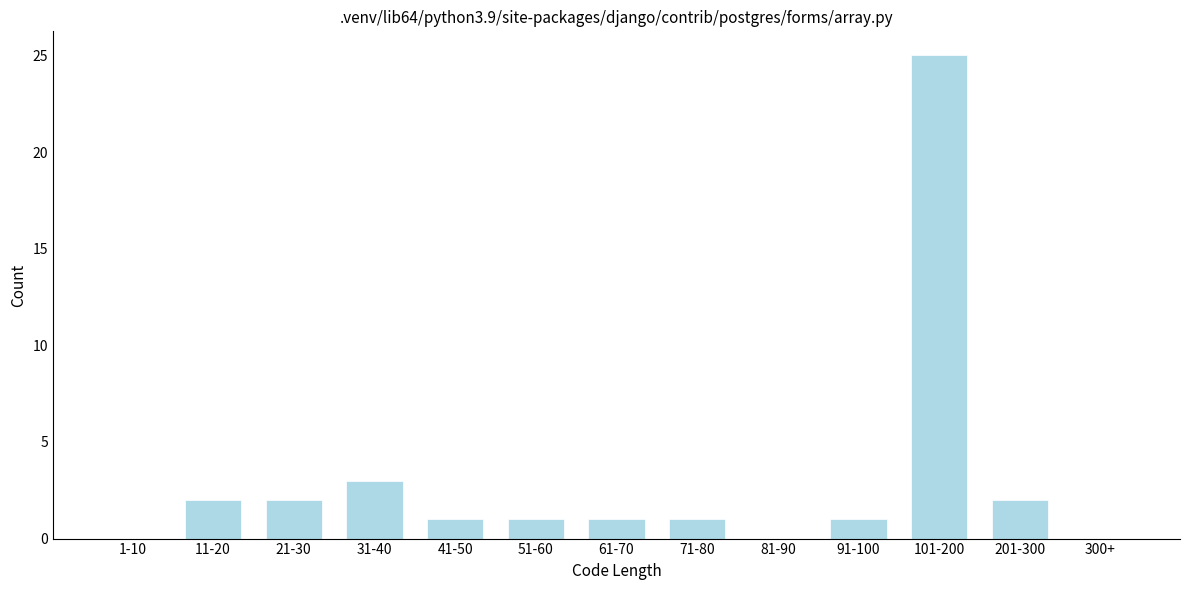

Reading left to right, what are all the values shown in this chart?

1-10=0	11-20=2	21-30=2	31-40=3	41-50=1	51-60=1	61-70=1	71-80=1	81-90=0	91-100=1	101-200=25	201-300=2	300+=0